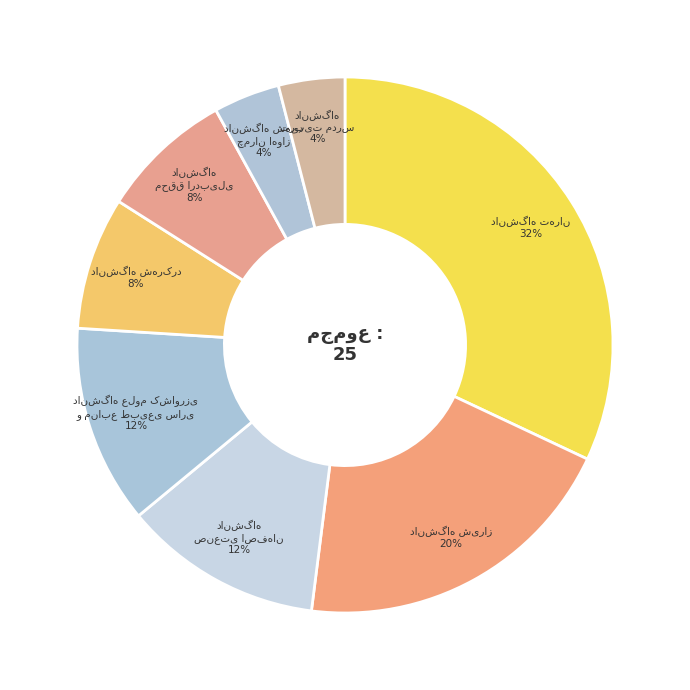

What is the smallest slice in the pie chart?

دانشگاه شهید چمران اهواز